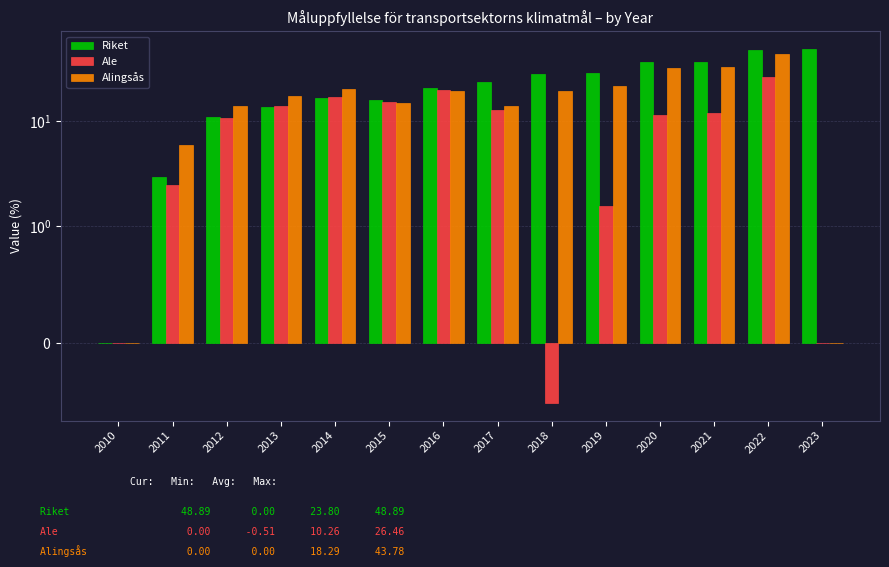

What is the total value across all series at 2019?

52.5